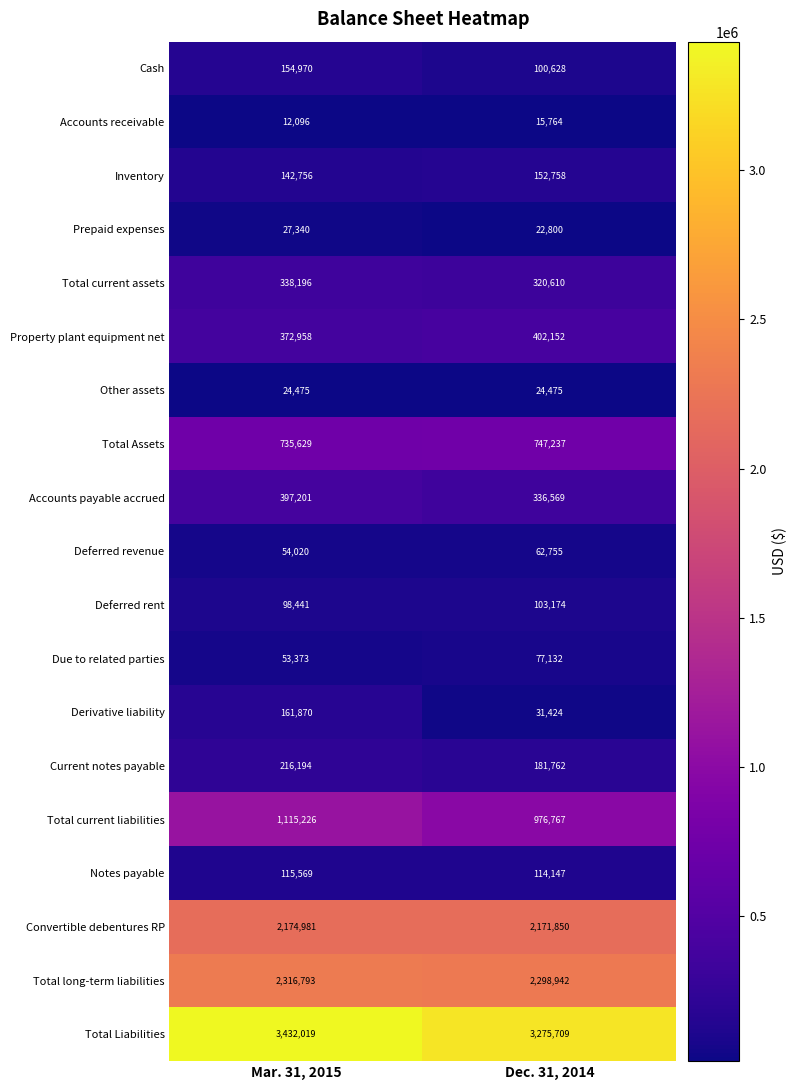

Count the number of data series in this chart.

19